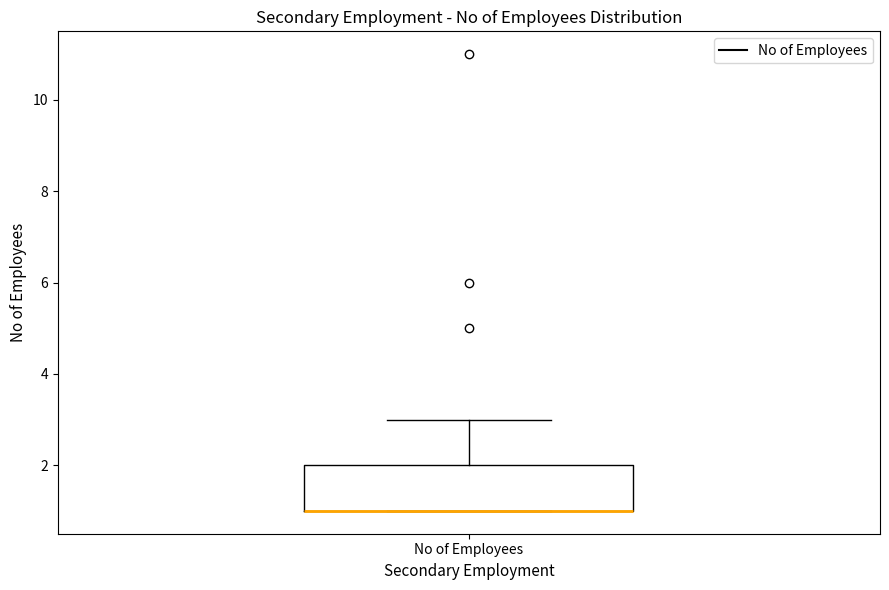

Read this box plot against the y-axis: the position of the median line, the range covered by the box, and the ends of both whiskers. The values are not printed on the chart, so give them approximately, as read against the axis.

median 1 (drawn on the box's lower edge), box 1 to 2, whiskers 1 to 3